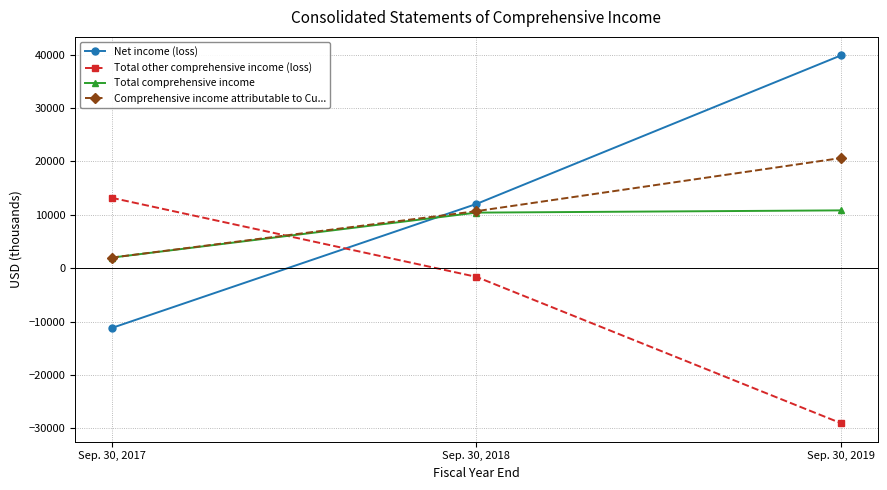

Rank the series by their maximum value, from lowest to highest.

Total comprehensive income, Total other comprehensive income (loss), Comprehensive income attributable to Cu..., Net income (loss)